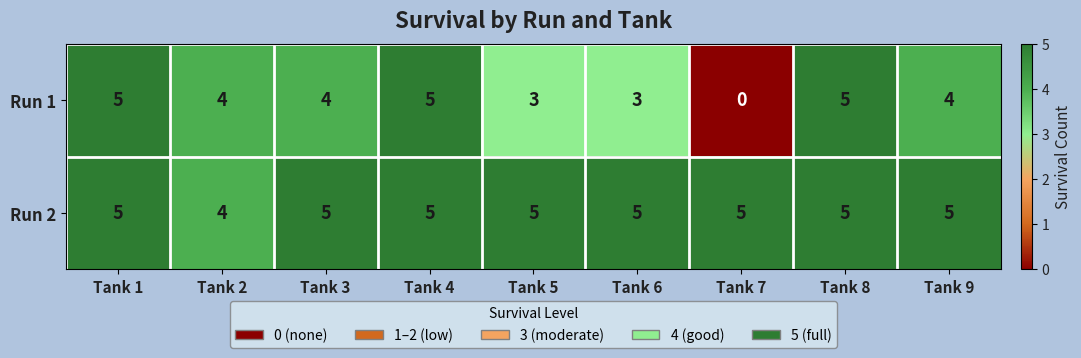

The Run 1 series shows 5 at Tank 1. True or false?

True